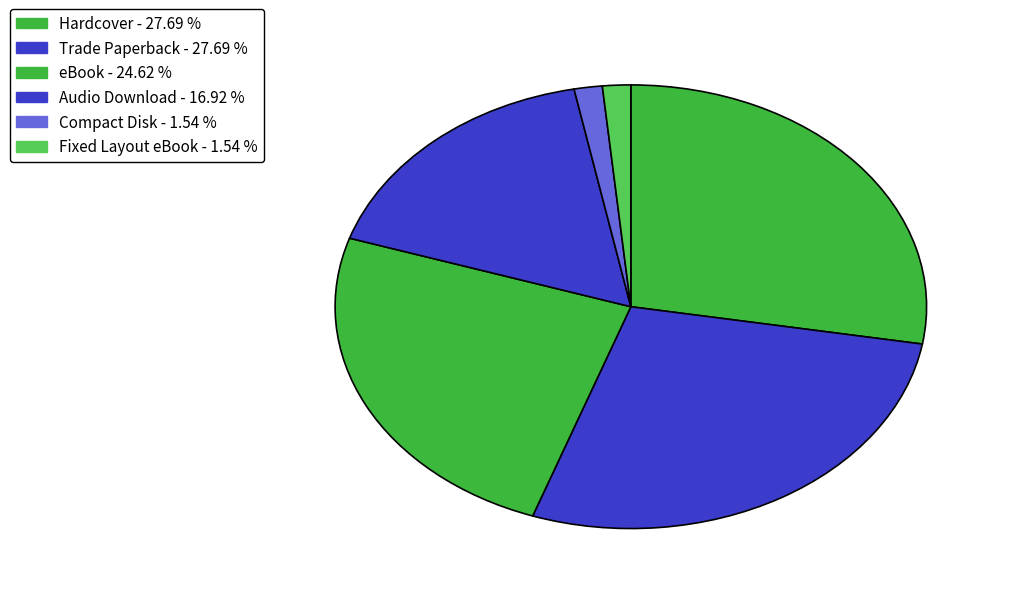

Which has a higher value, eBook or Trade Paperback?

Trade Paperback